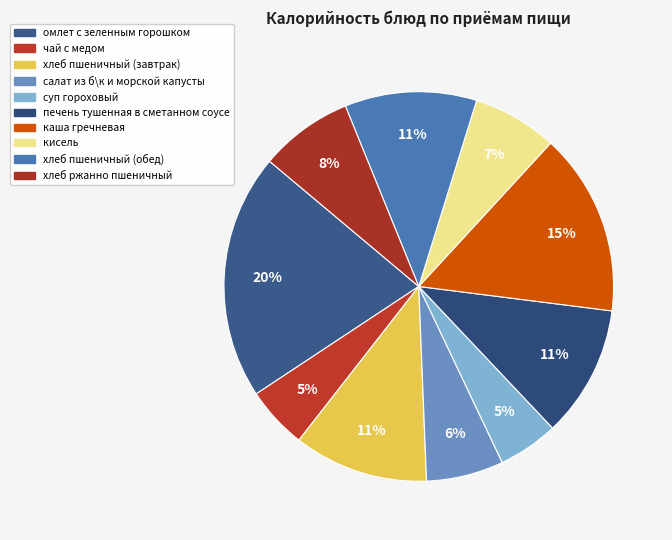

Is it true that салат из б\к и морской капусты is 6% of the pie?

True